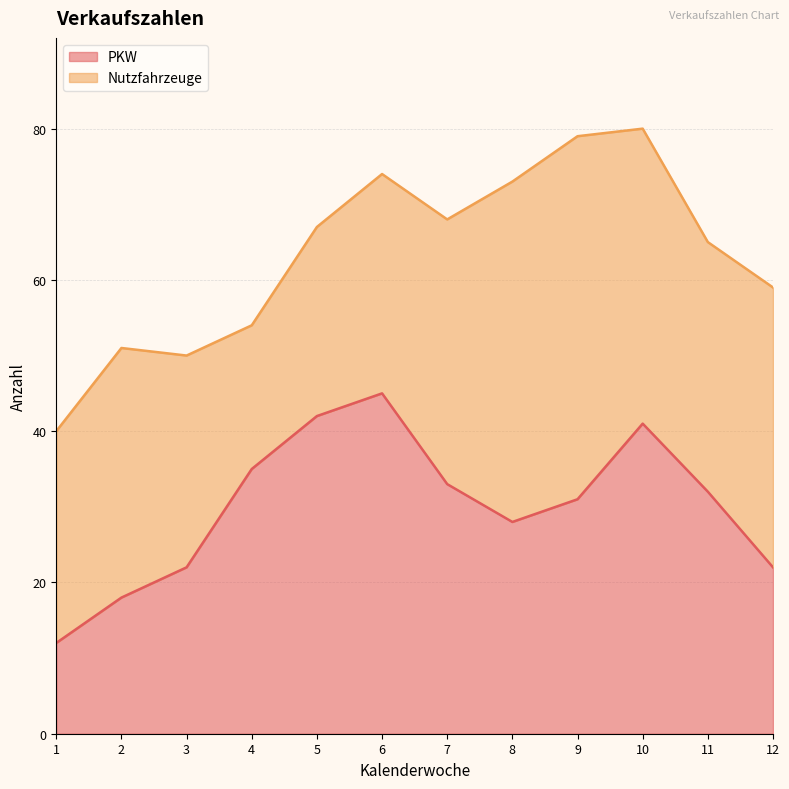

What is the total value across all series at 3?

50